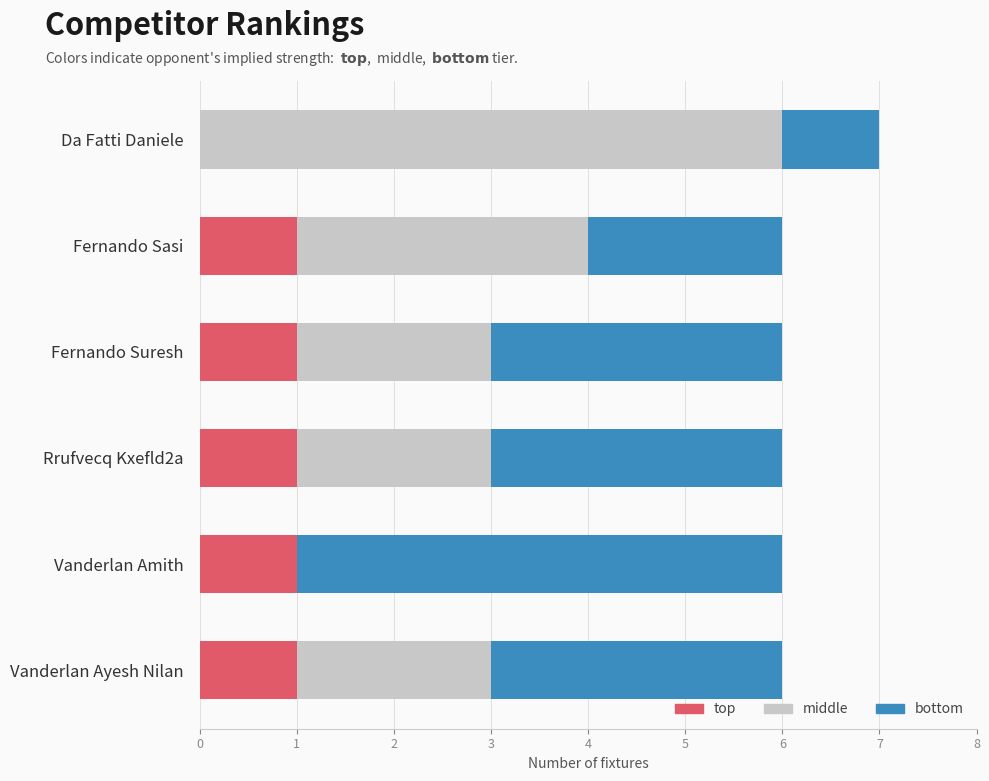

What is the total value across all series at Da Fatti Daniele?

7